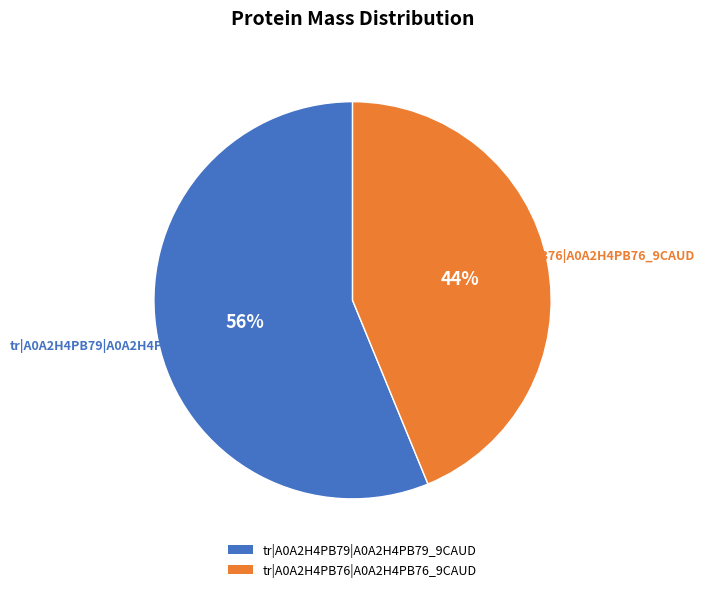

Is the sum of tr|A0A2H4PB79|A0A2H4PB79_9CAUD and tr|A0A2H4PB76|A0A2H4PB76_9CAUD greater than half?

Yes